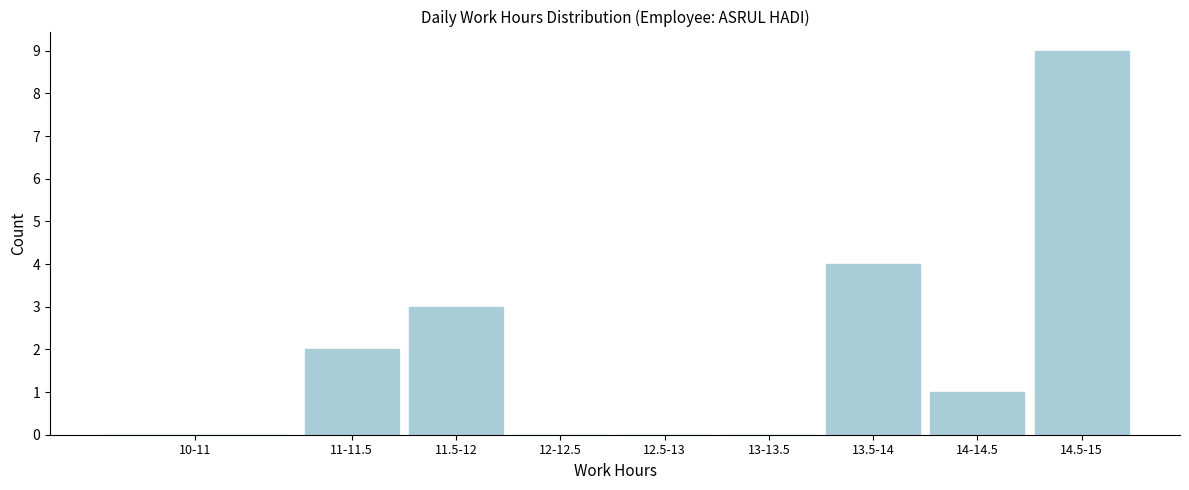

Reading left to right, extract all data points from this chart.

10-11=0	11-11.5=2	11.5-12=3	12-12.5=0	12.5-13=0	13-13.5=0	13.5-14=4	14-14.5=1	14.5-15=9